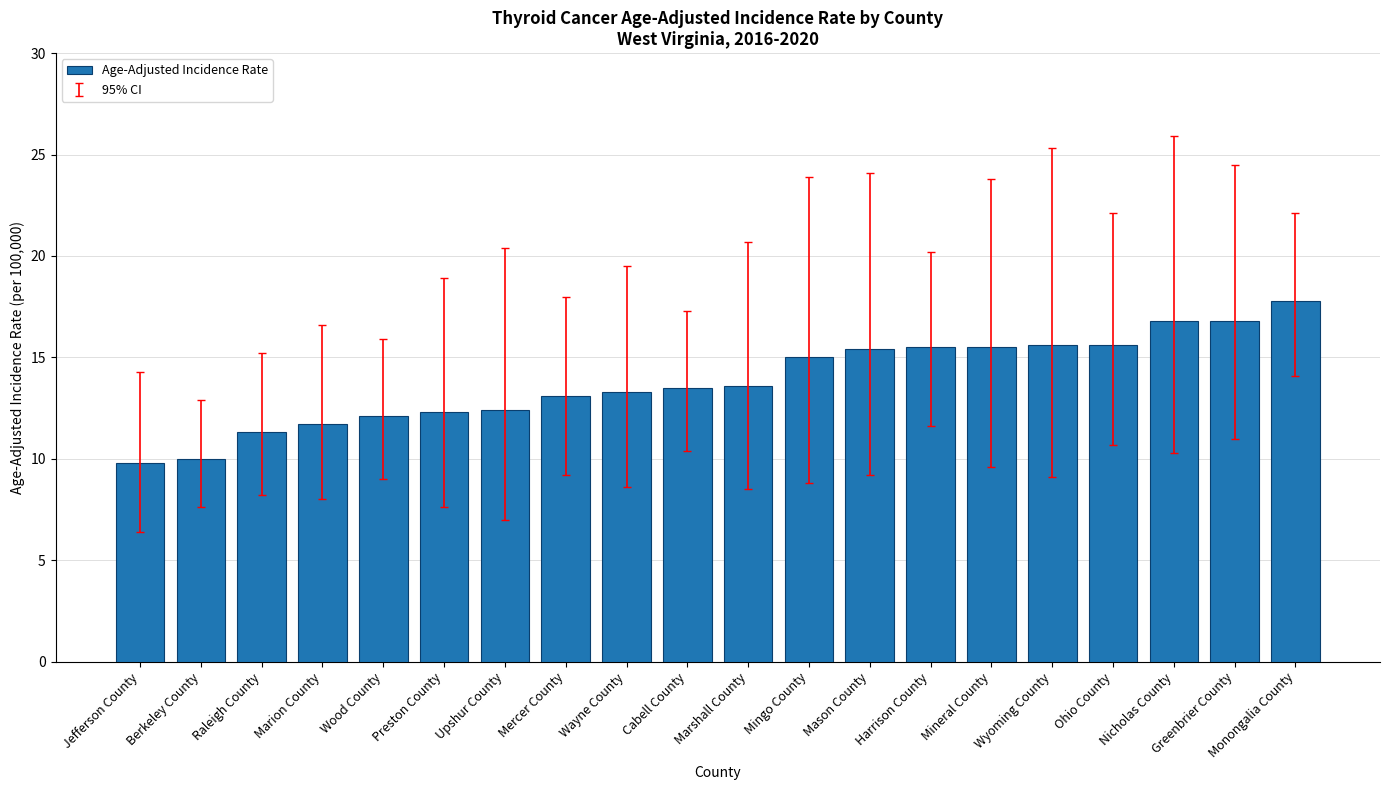

What is the label of the 20th bar from the right?

Jefferson County